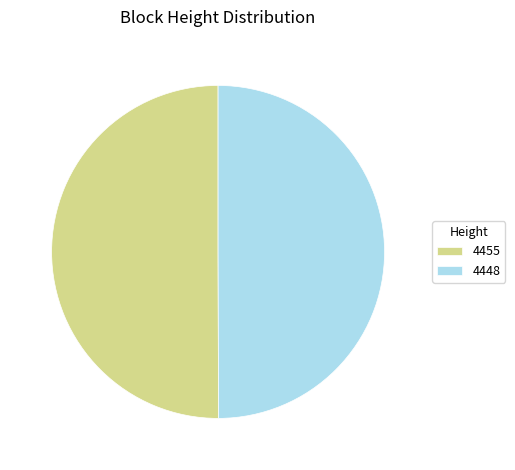

What is the ratio of the value at 4448 to the value at 4455?

1.0